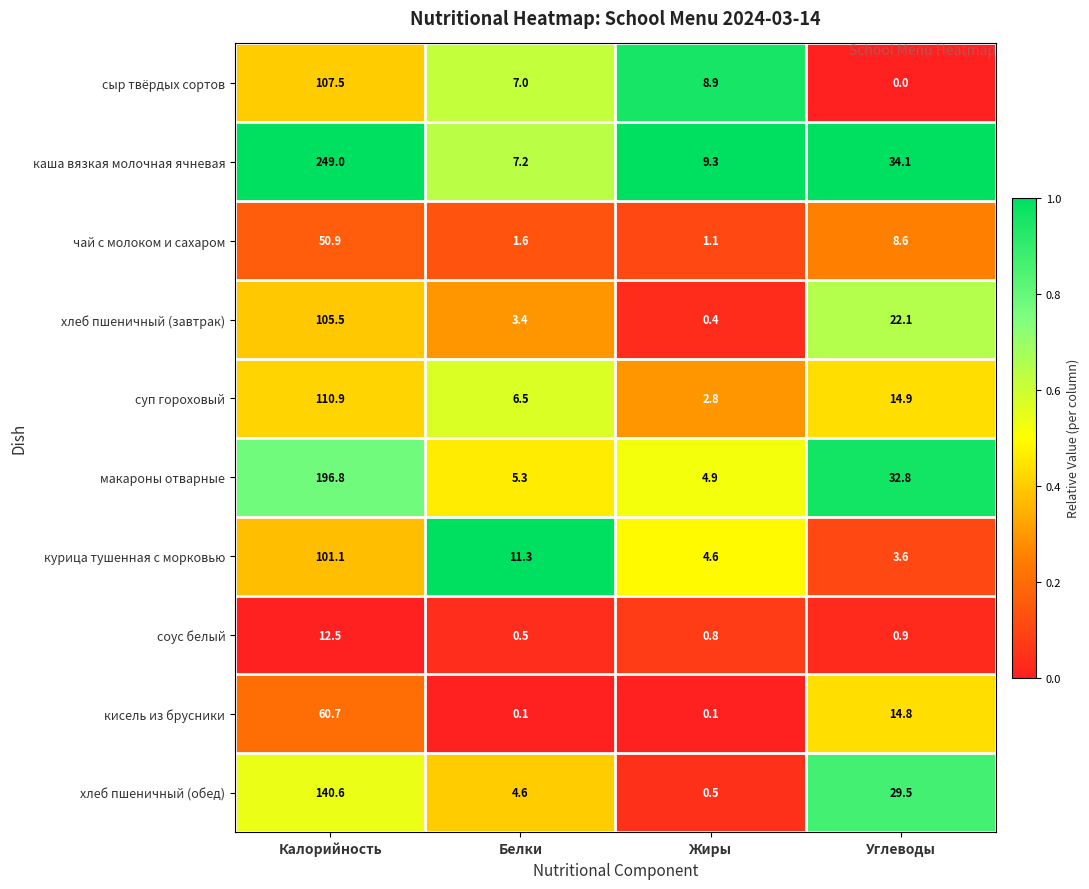

The value of курица тушенная с морковью at Углеводы is 0.7. True or false?

False